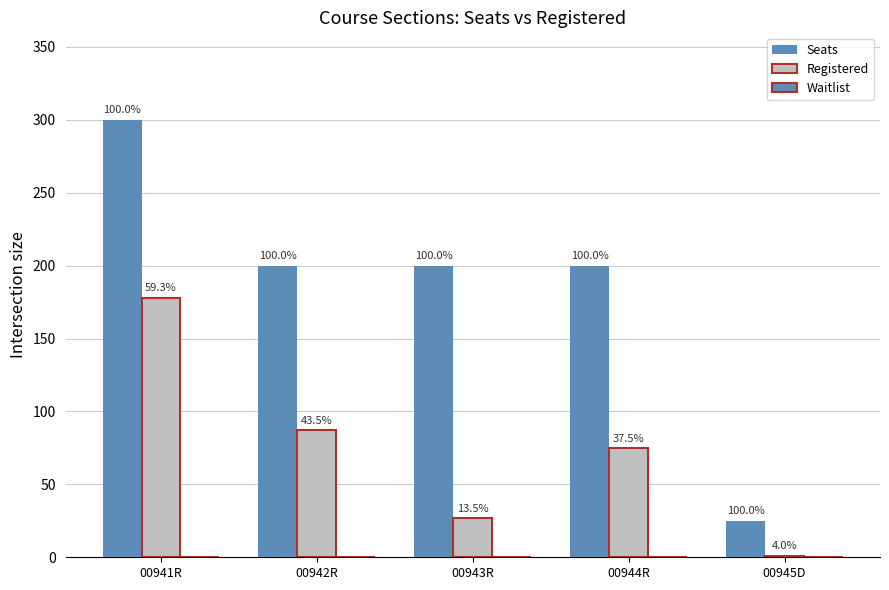

Are the bars grouped side by side (vs. stacked)?

Yes